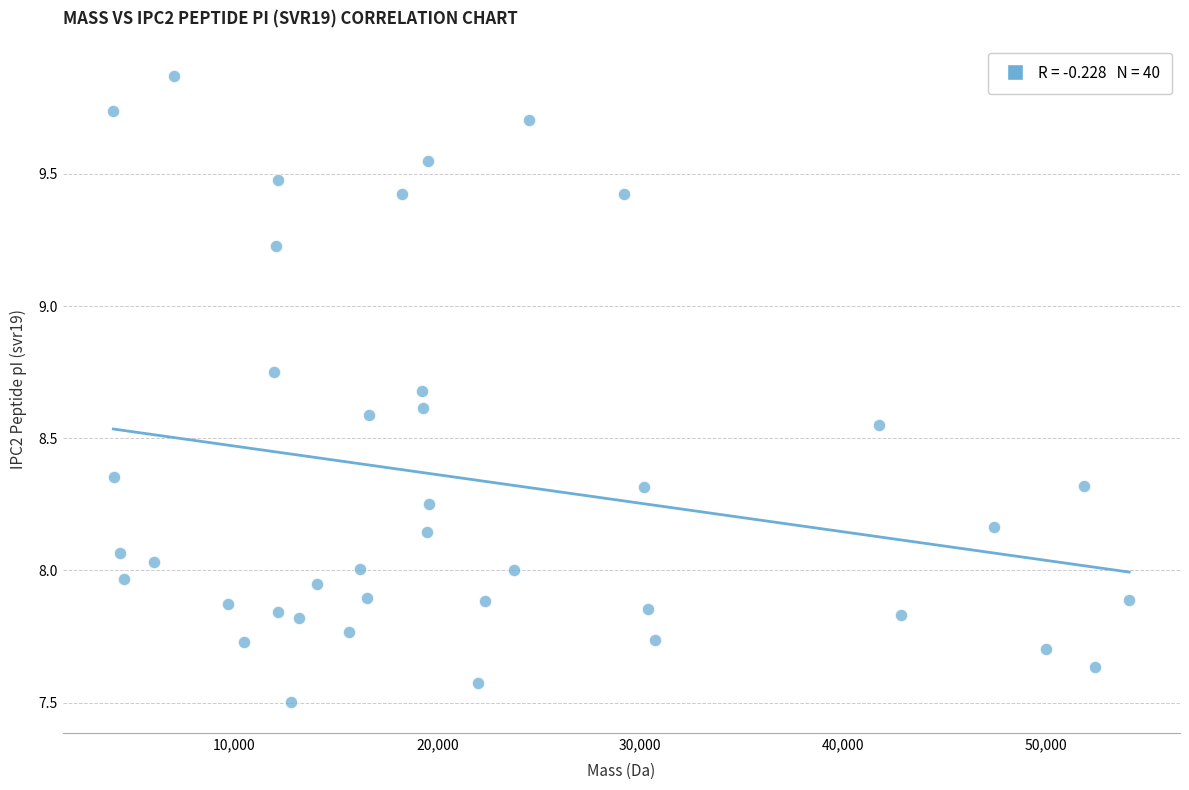

What is the range of X values (max minus min)?

50098.5